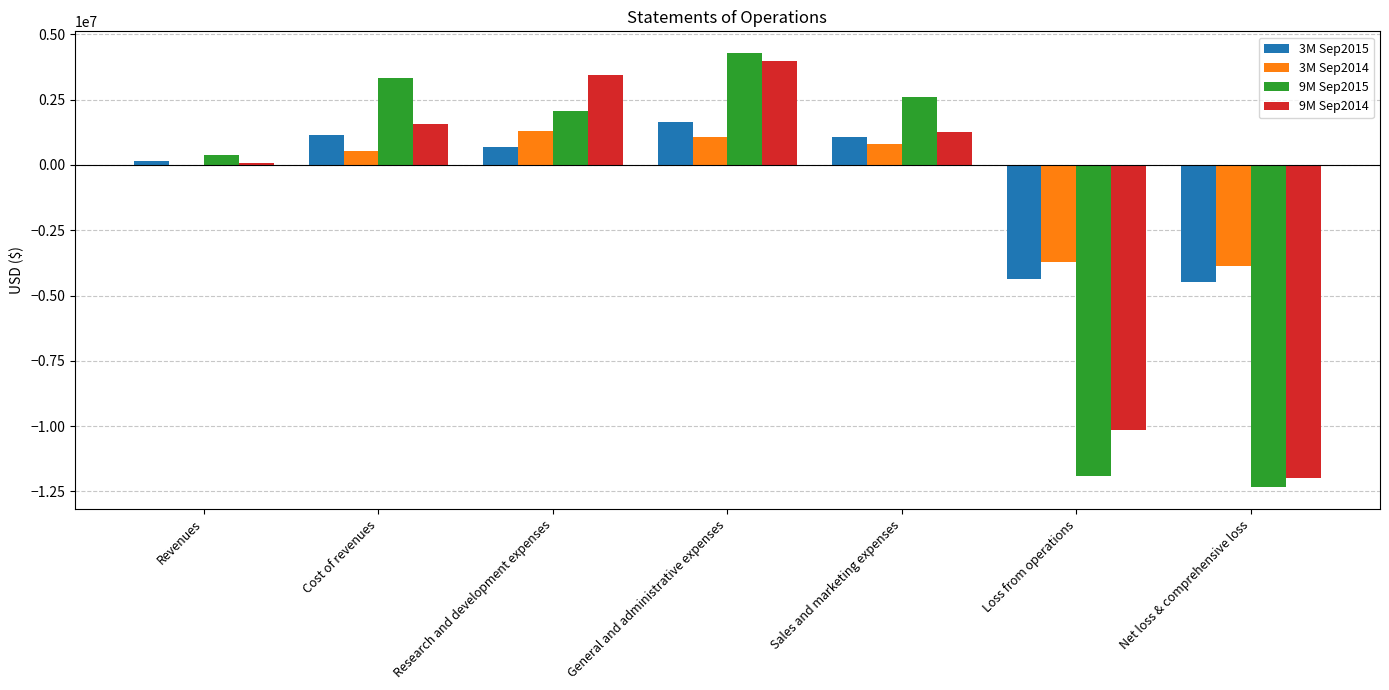

Is the value of 9M Sep2015 at Cost of revenues greater than the value of 9M Sep2014 at Cost of revenues?

Yes